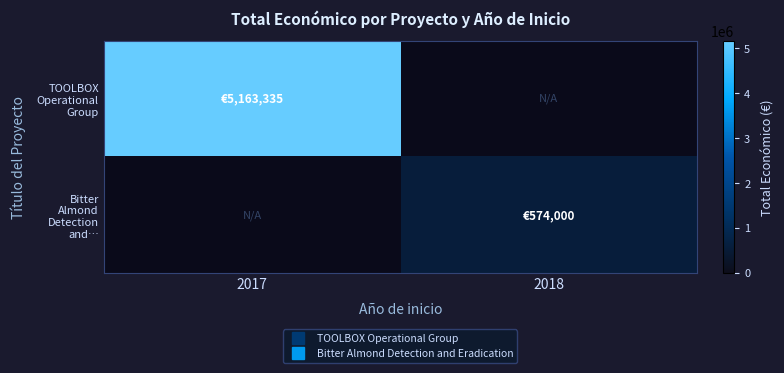

Between 2017 and 2018, which series saw the biggest shift?

TOOLBOX Operational Group